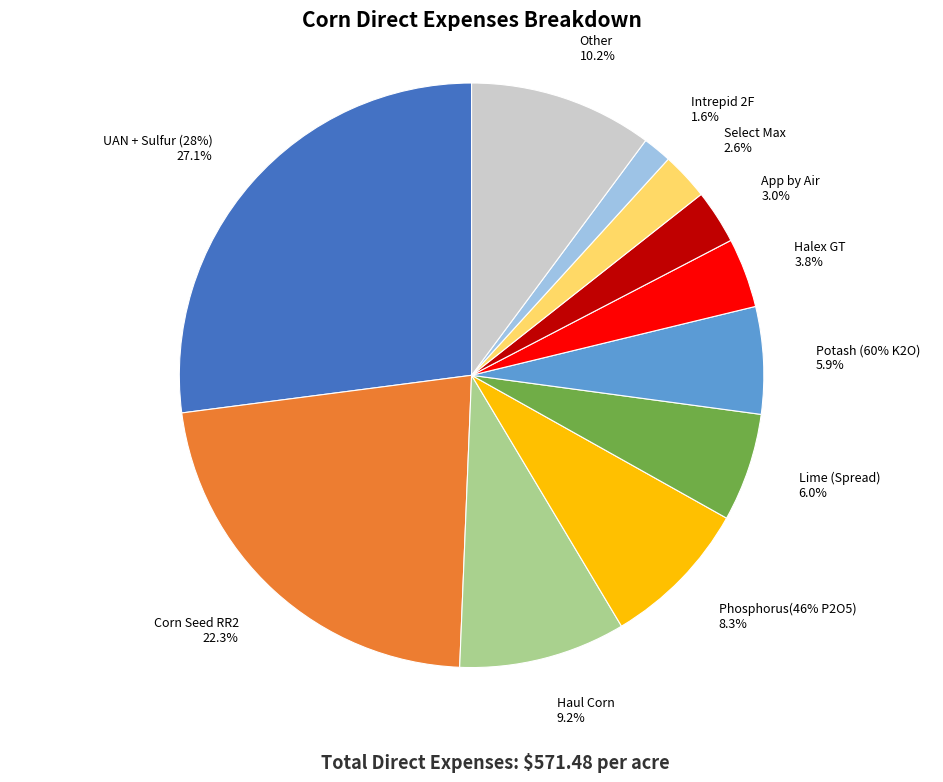

To the nearest percent, what portion does Phosphorus(46% P2O5) represent?

8%